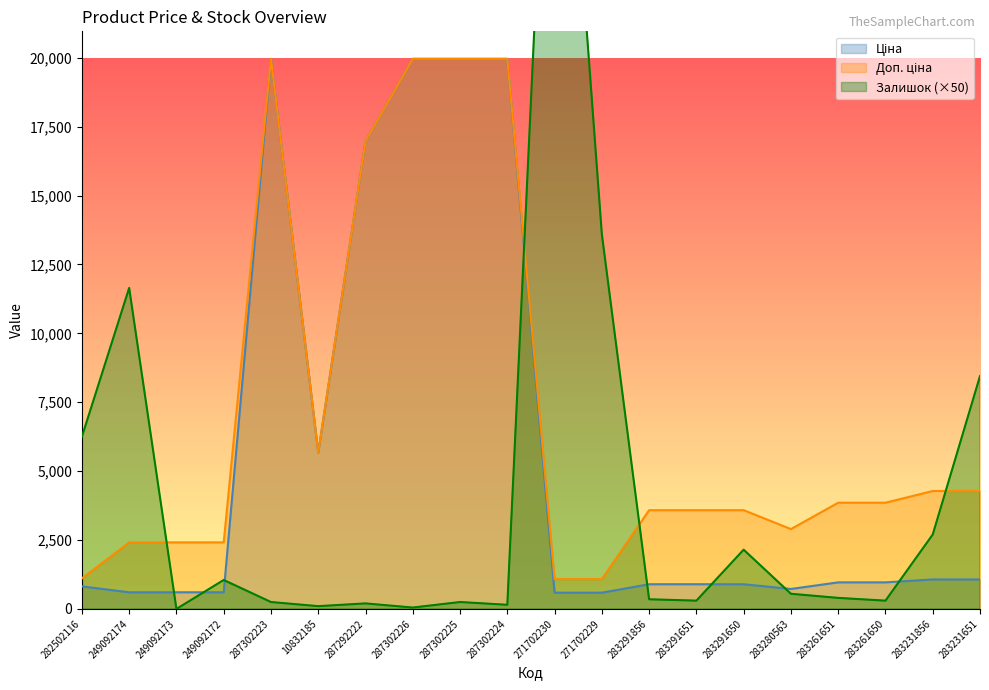

Is the value of Ціна at 287302224 greater than the value of Залишок at 283261650?

Yes